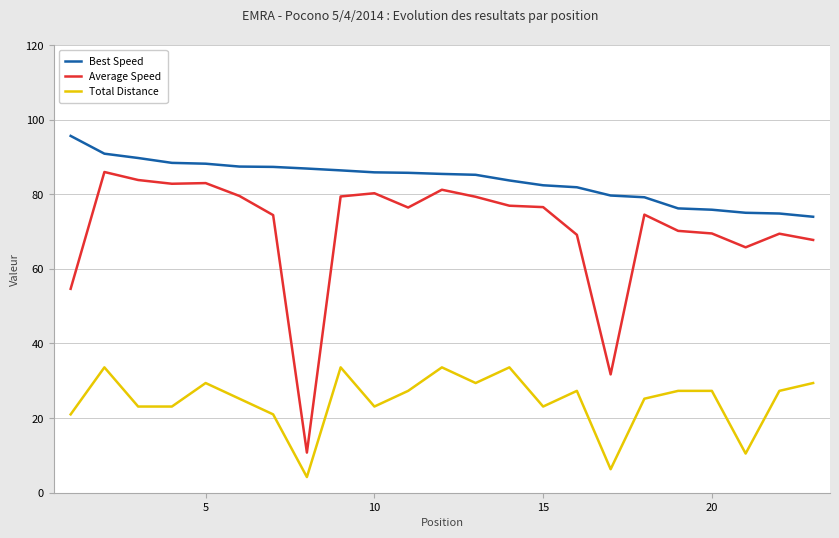

What is the maximum value for Best Speed?

95.6